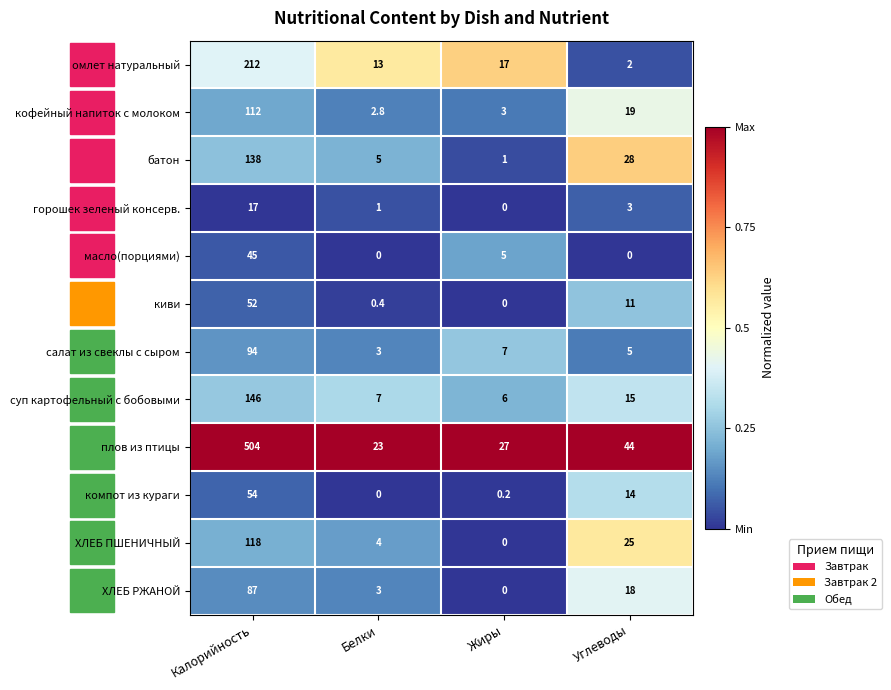

Which series has the largest total across all categories?

плов из птицы